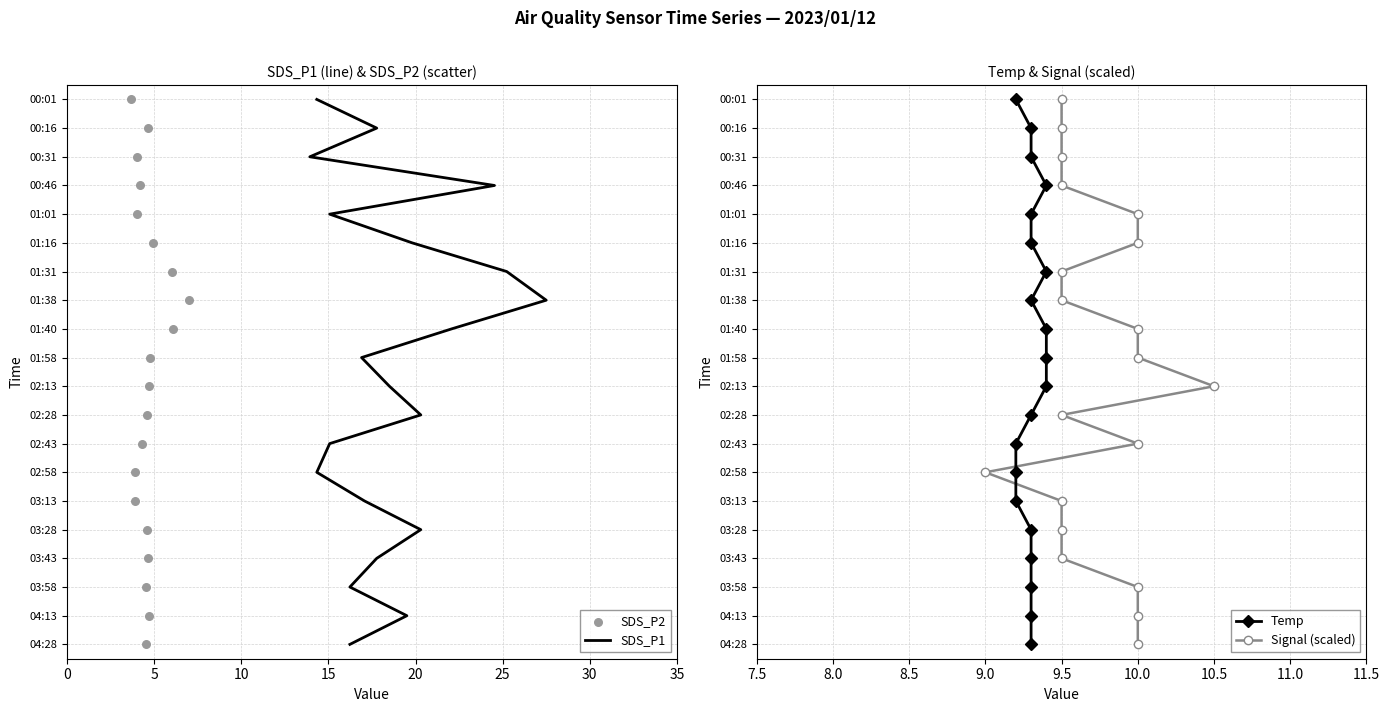

What are all the series names shown in the legend?

SDS_P1, SDS_P2, Temp, Signal (scaled)